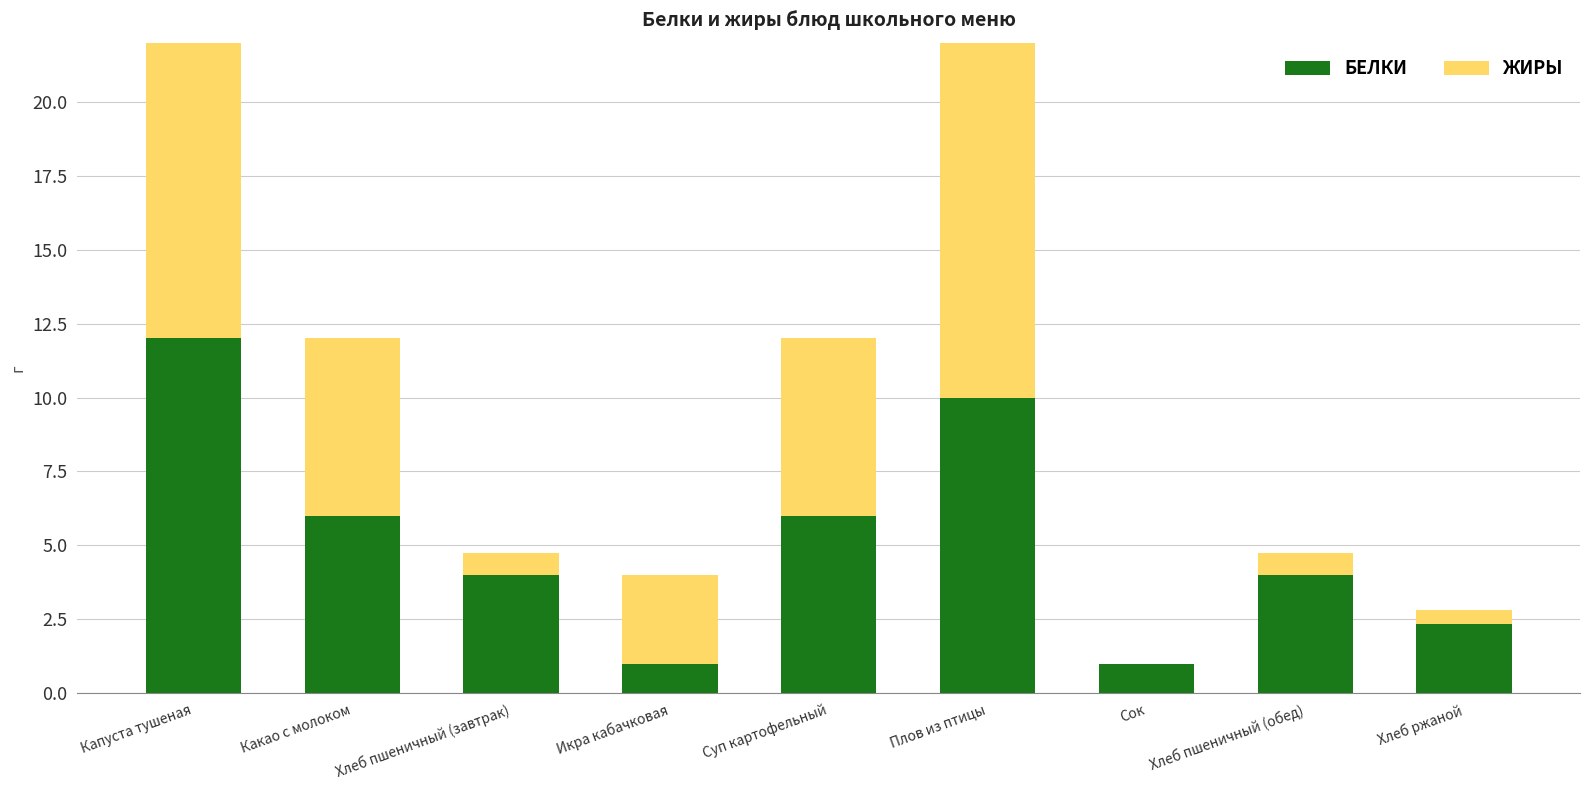

What is the average value of the Белки series?

5.2